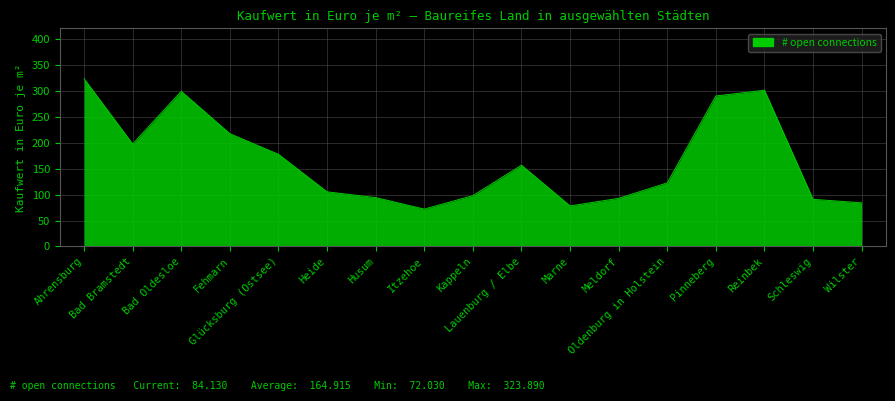

What is the greatest value displayed?

323.9